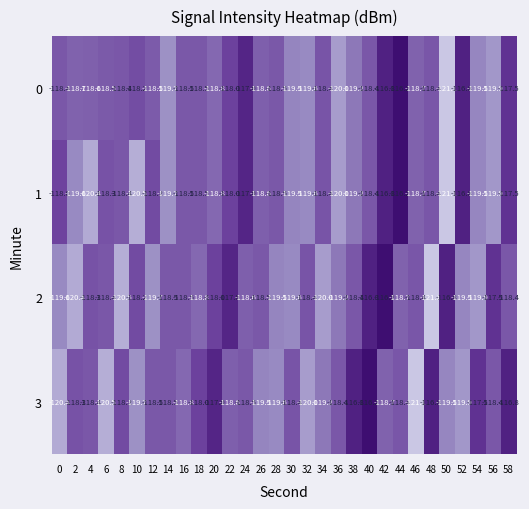

What is the sum of the 2 values at 6 and 42?

-234.6